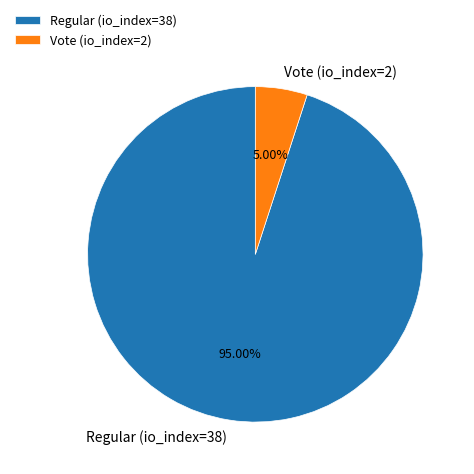

Count the number of slices in the pie.

2